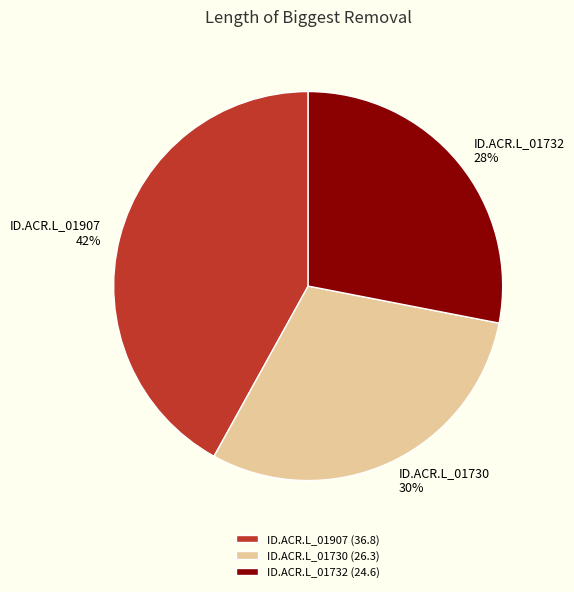

Does any single category account for the majority?

No